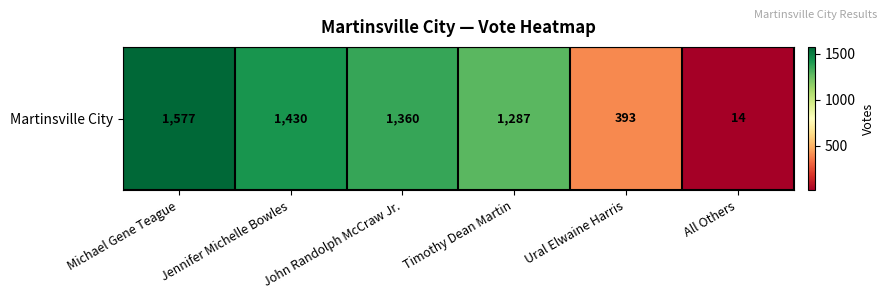

Rank the categories by value from lowest to highest.

All Others, Ural Elwaine Harris, Timothy Dean Martin, John Randolph McCraw Jr., Jennifer Michelle Bowles, Michael Gene Teague